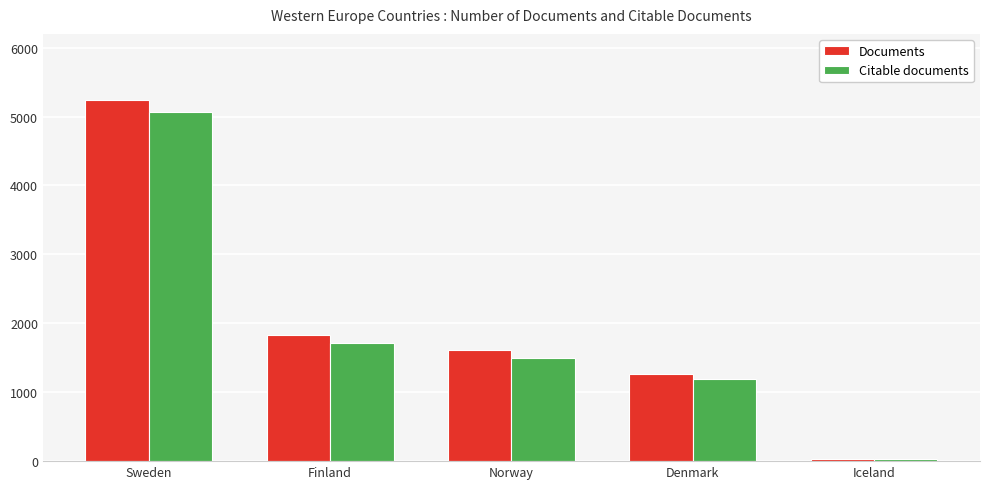

What is the spread (max minus min) of values at Denmark?

76